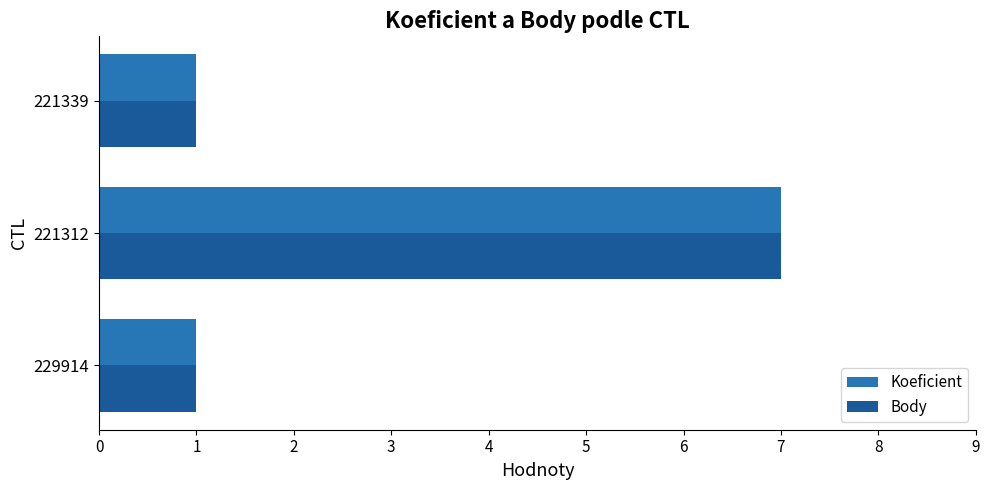

Which category has the highest value across all series?

221312